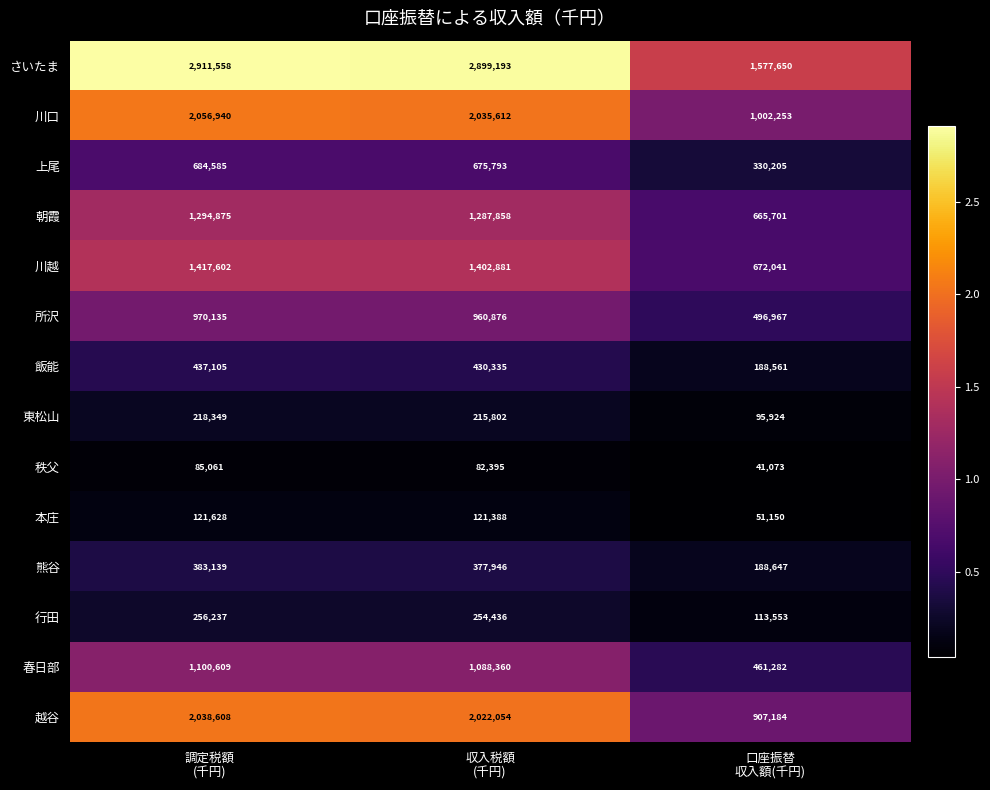

Rank the series by their maximum value, from lowest to highest.

秩父, 本庄, 東松山, 行田, 熊谷, 飯能, 上尾, 所沢, 春日部, 朝霞, 川越, 越谷, 川口, さいたま